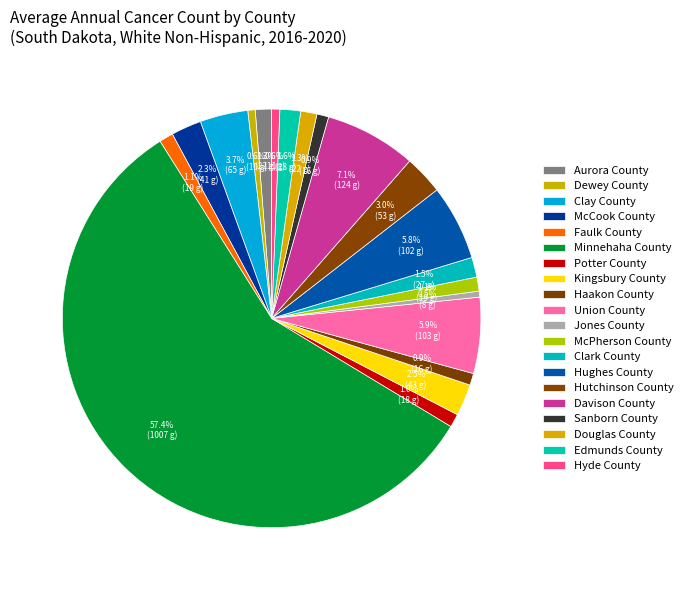

The Faulk County slice represents 9% of the pie. True or false?

False